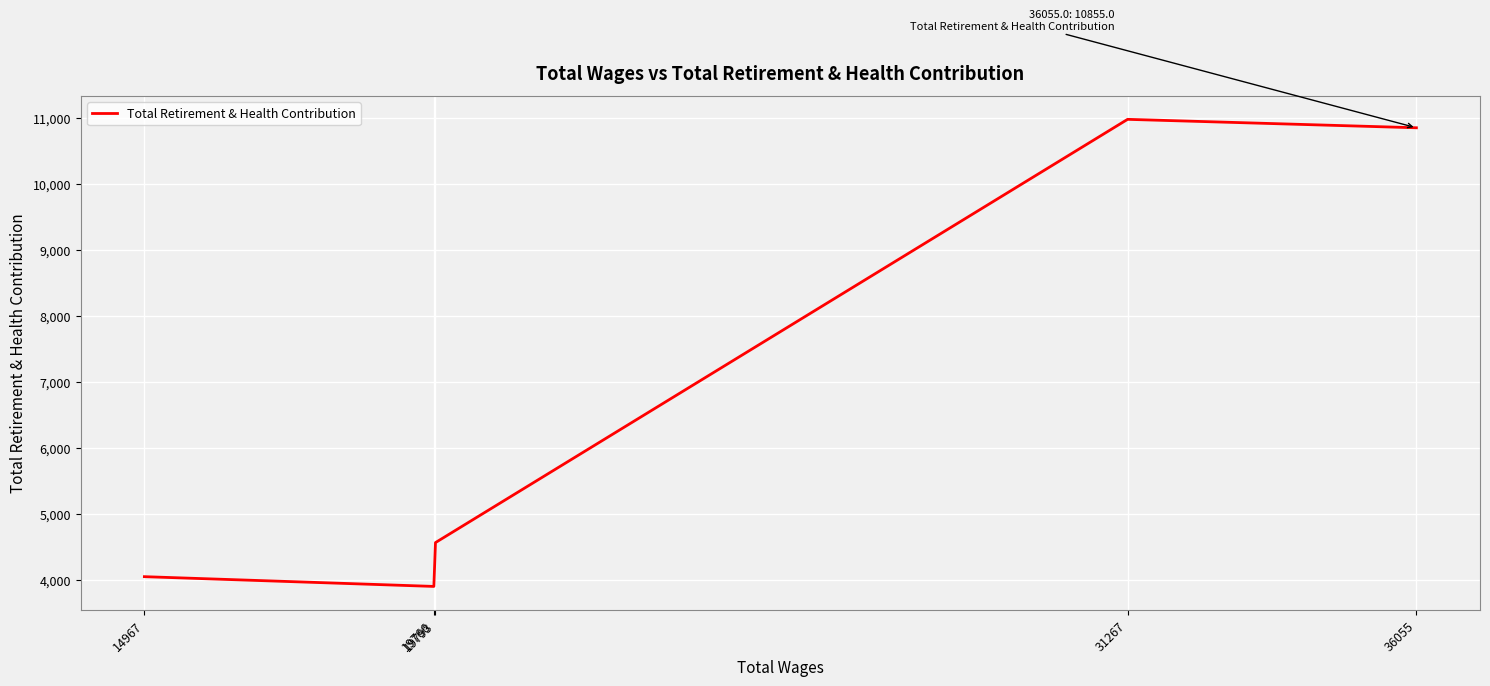

How many values are below 4563?

2